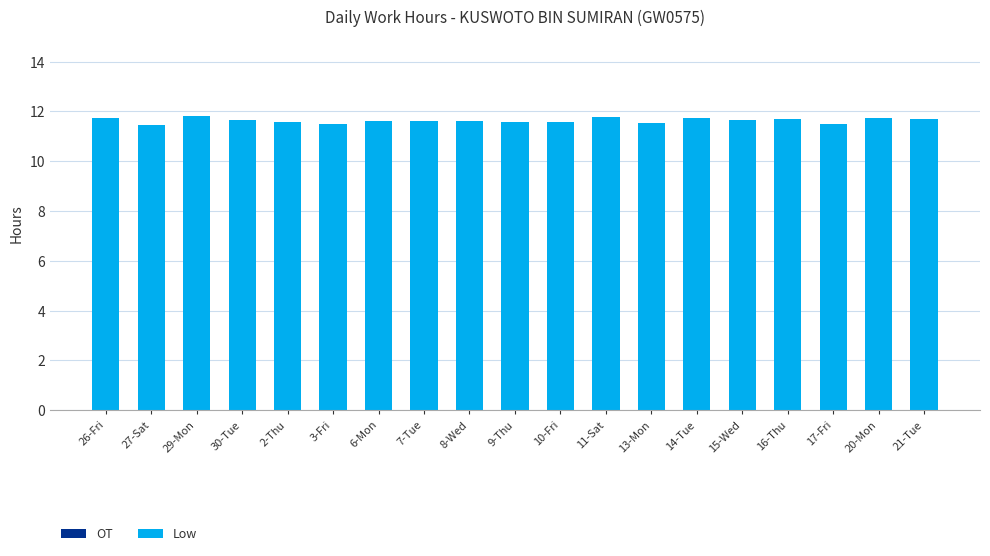

What is the difference between the second highest and minimum values?

0.3